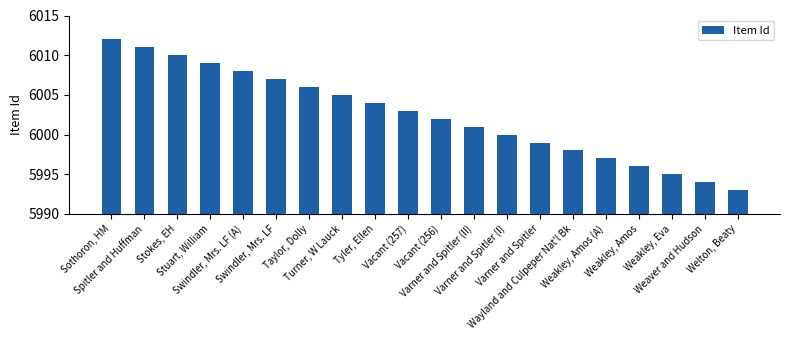

Which has a higher value, Weakley, Amos or Varner and Spitler (II)?

Varner and Spitler (II)